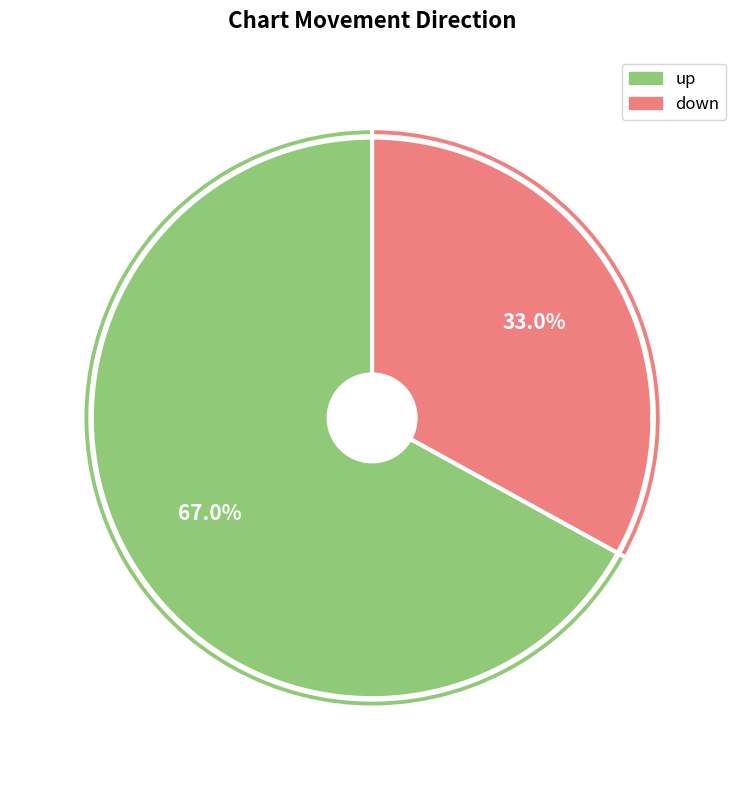

To the nearest percent, what percentage of the pie is up?

67%